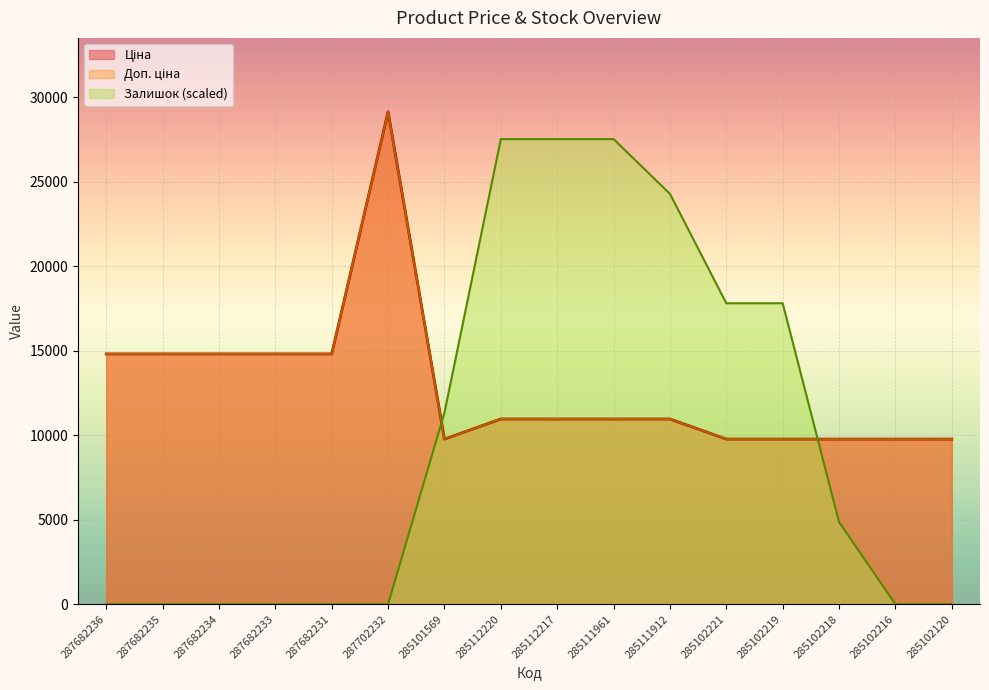

The Ціна series shows 3905.1 at 285102221. True or false?

False